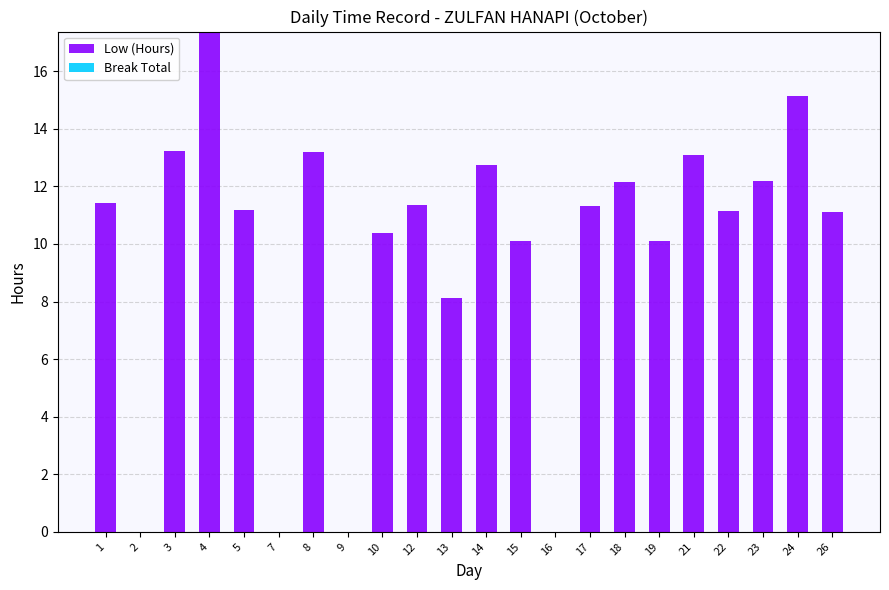

What is the greatest value displayed?

17.4